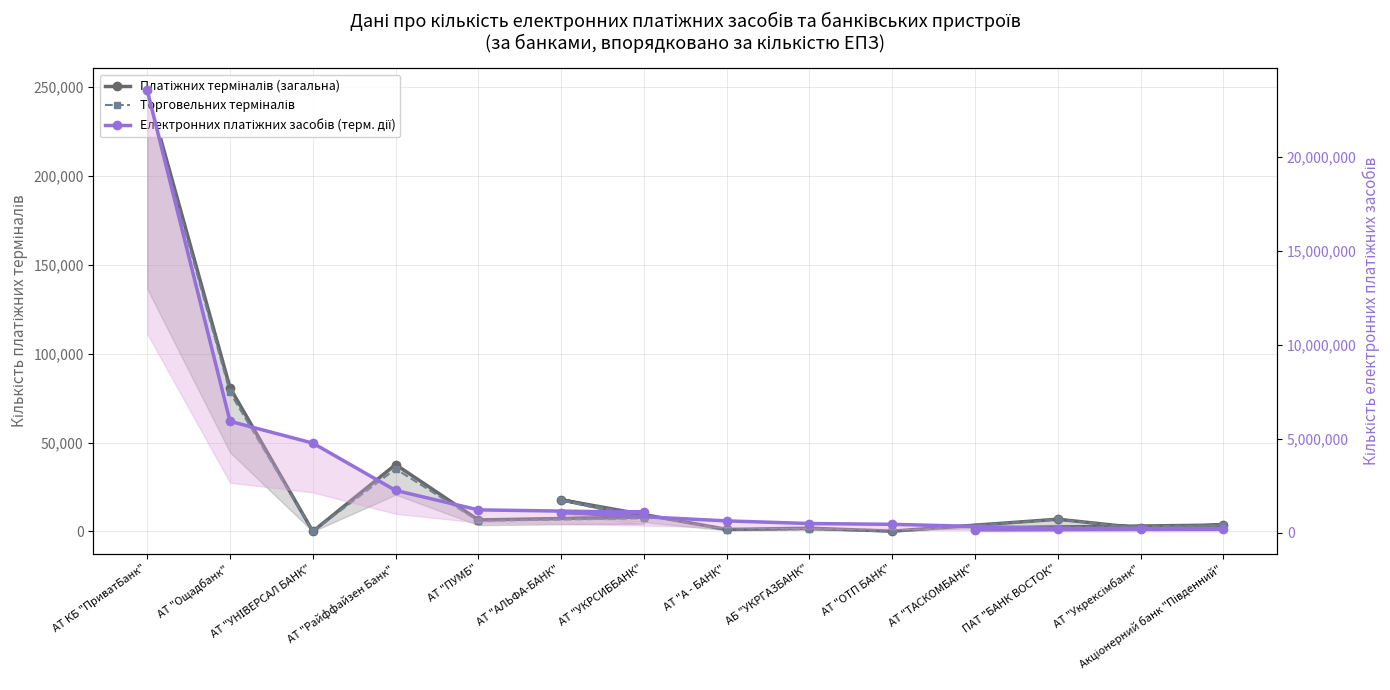

Is this an area chart (filled region under the line)?

No